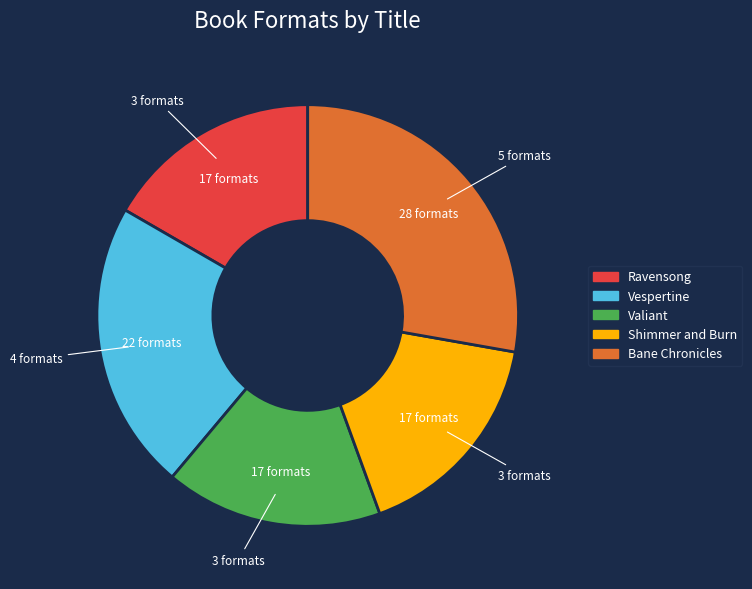

Does Vespertine account for over 50% of the chart?

No